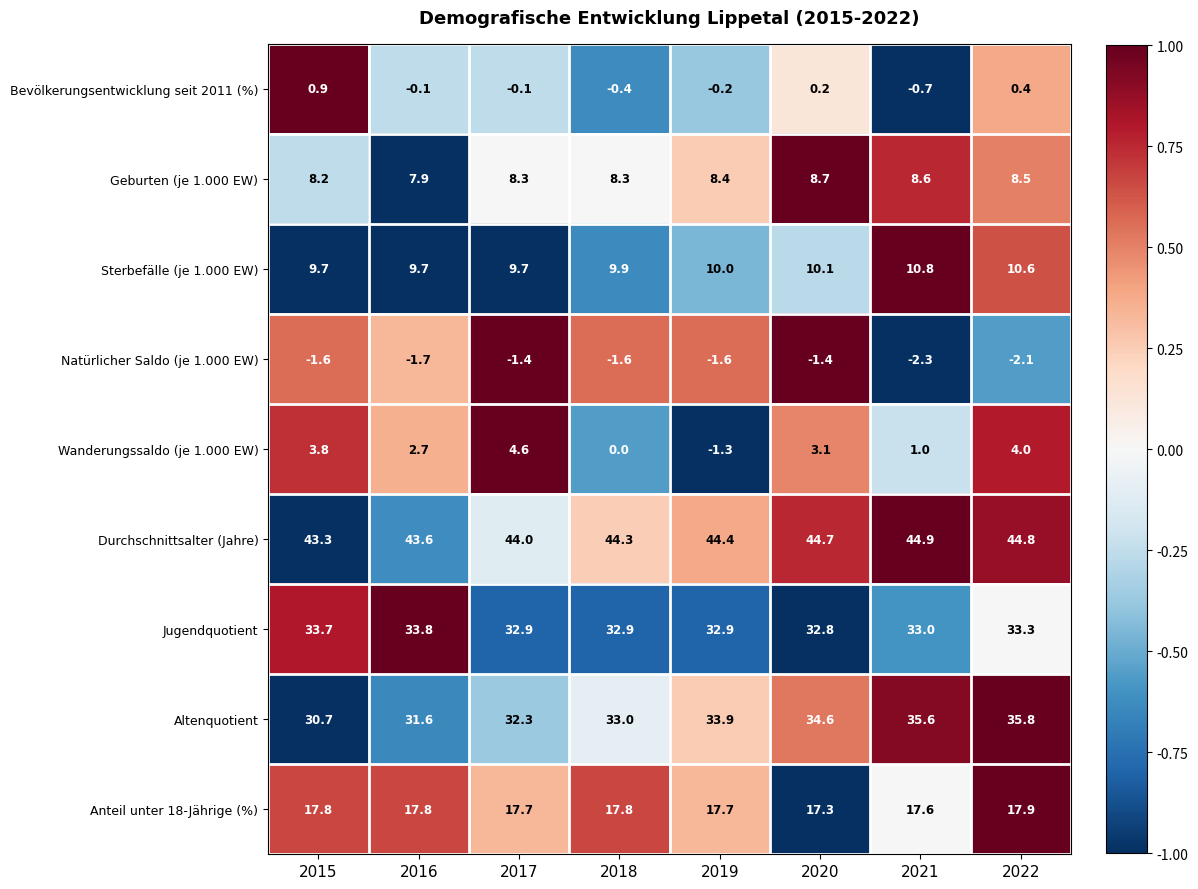

Read the Sterbefälle (je 1.000 EW) value at 2017.

9.7